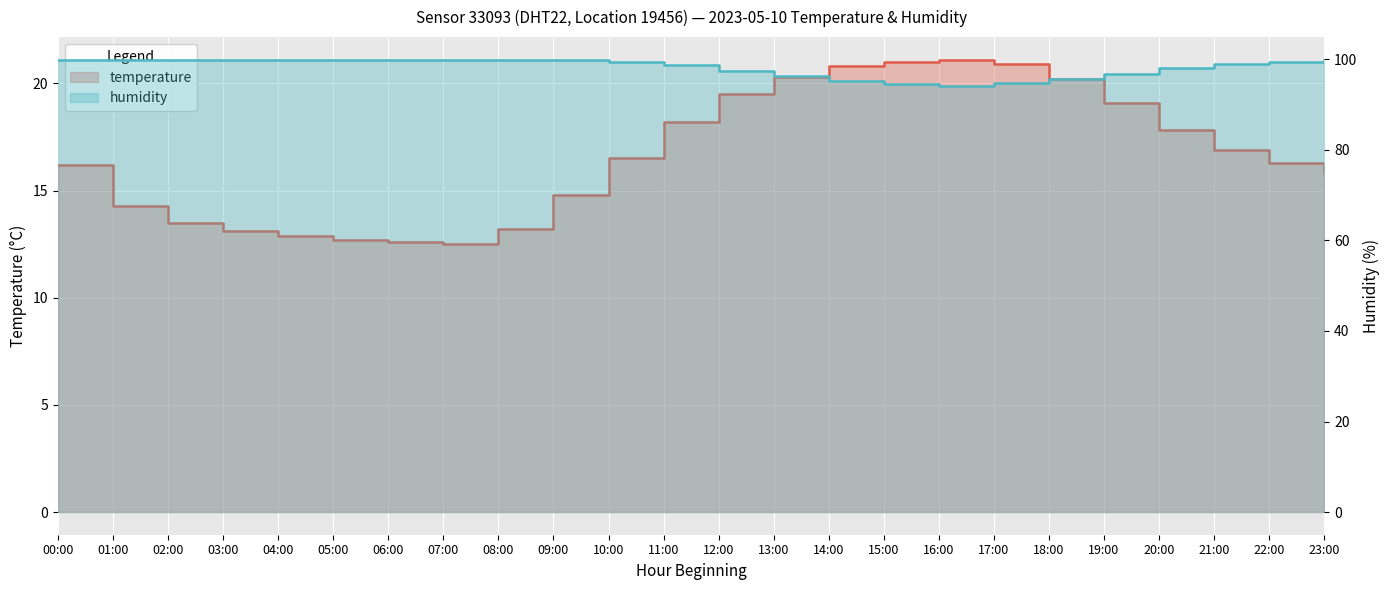

What is the value of the temperature point at the 6th from the left?

12.7